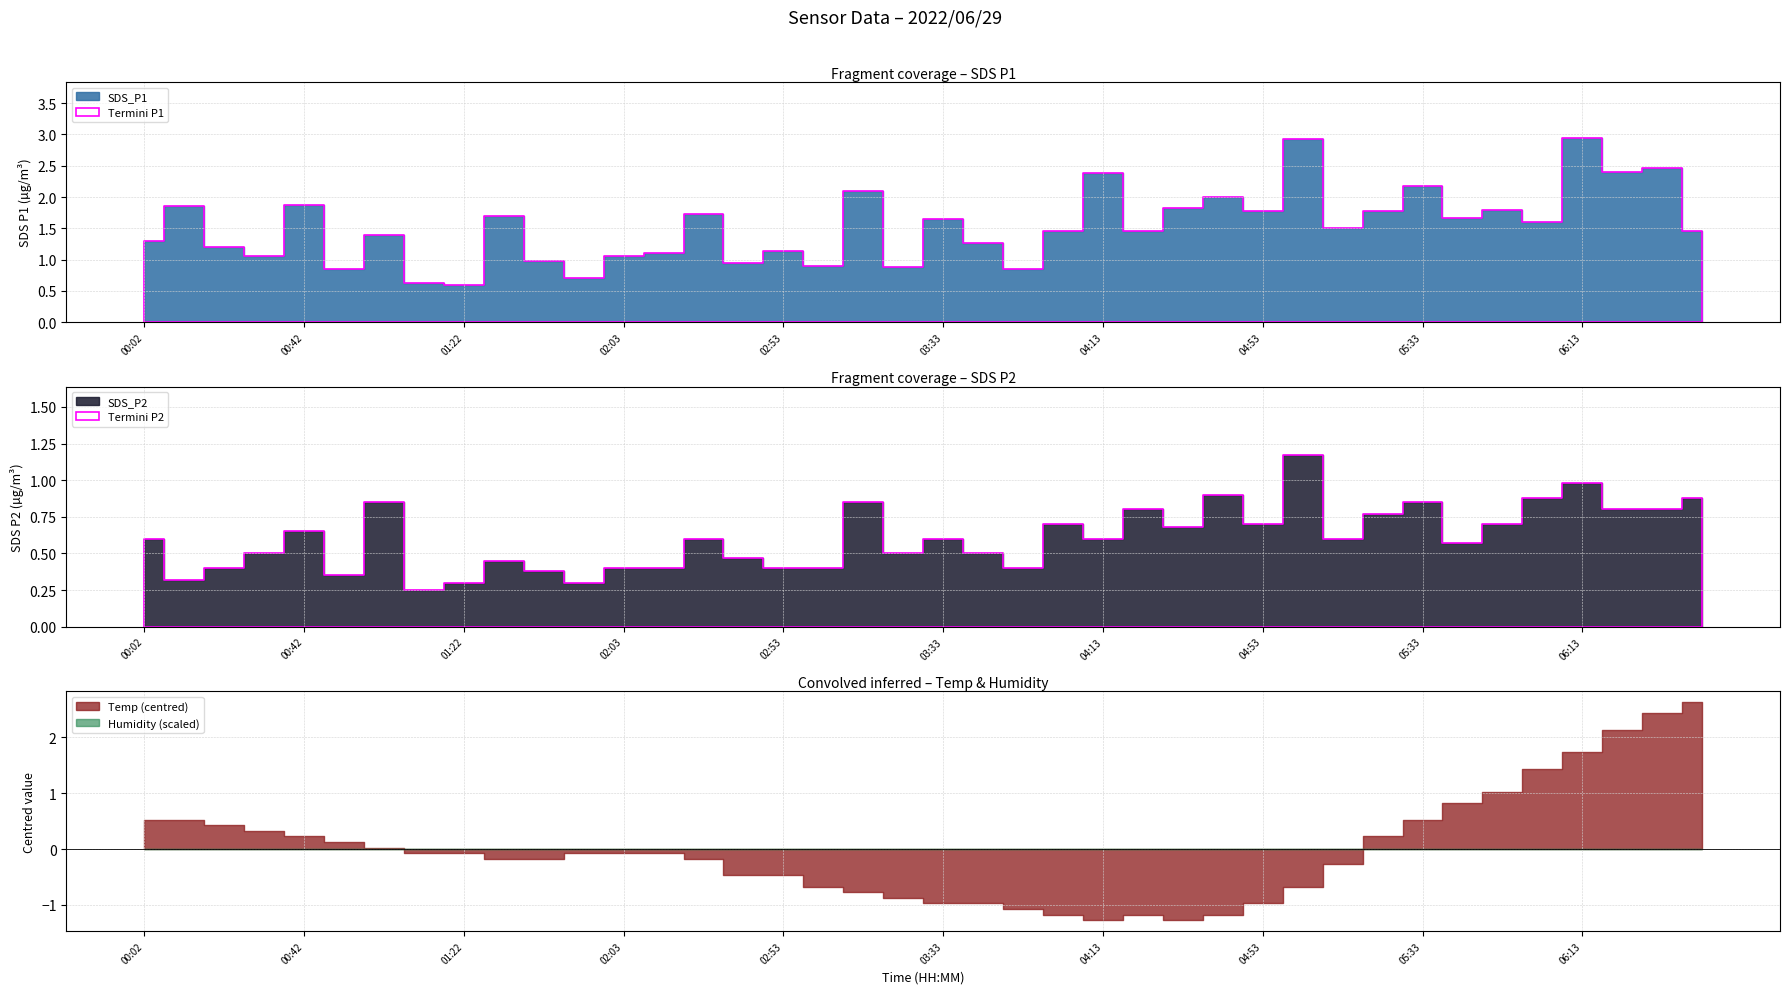

How many distinct data groups are displayed?

4